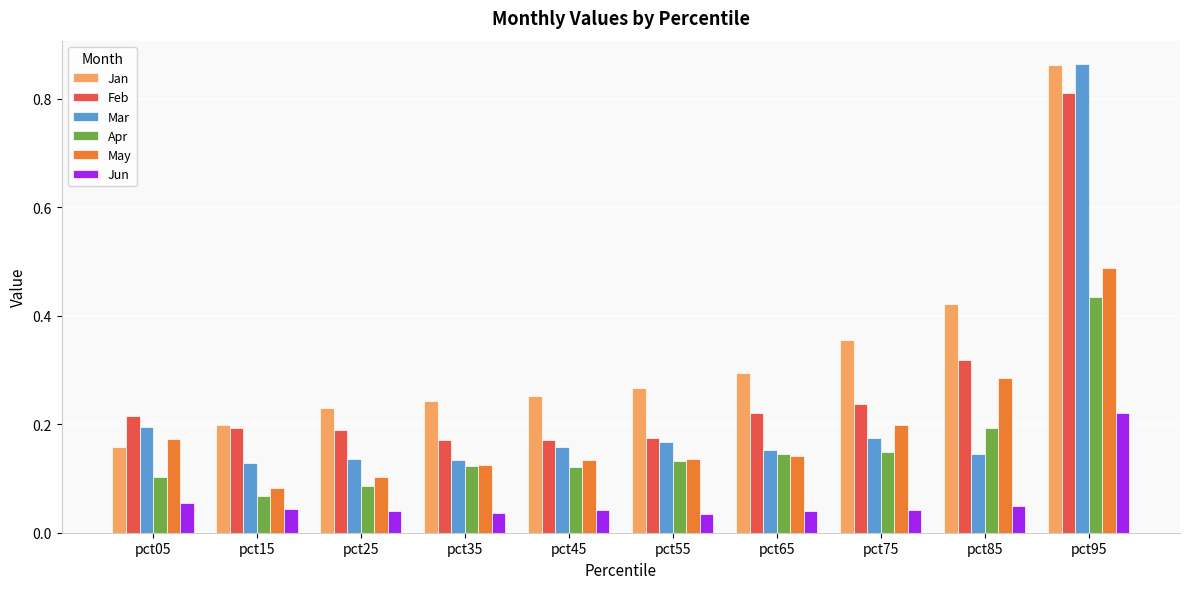

At which label does Jun reach its peak?

pct95